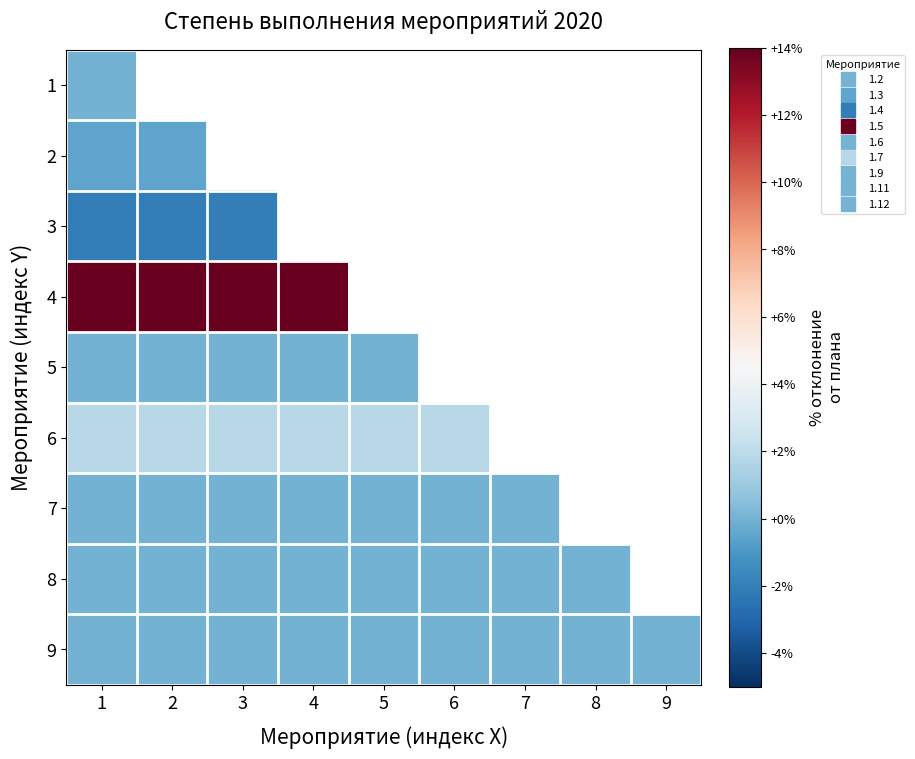

Where is 7 nearest to the value 0?

1